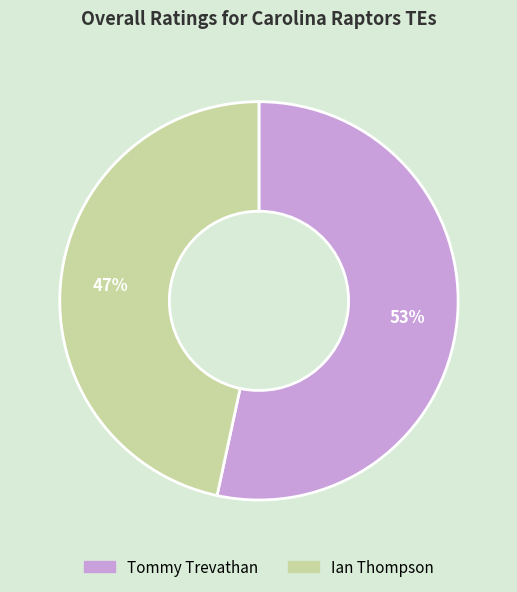

Combined, do Ian Thompson and Tommy Trevathan account for over 50%?

Yes